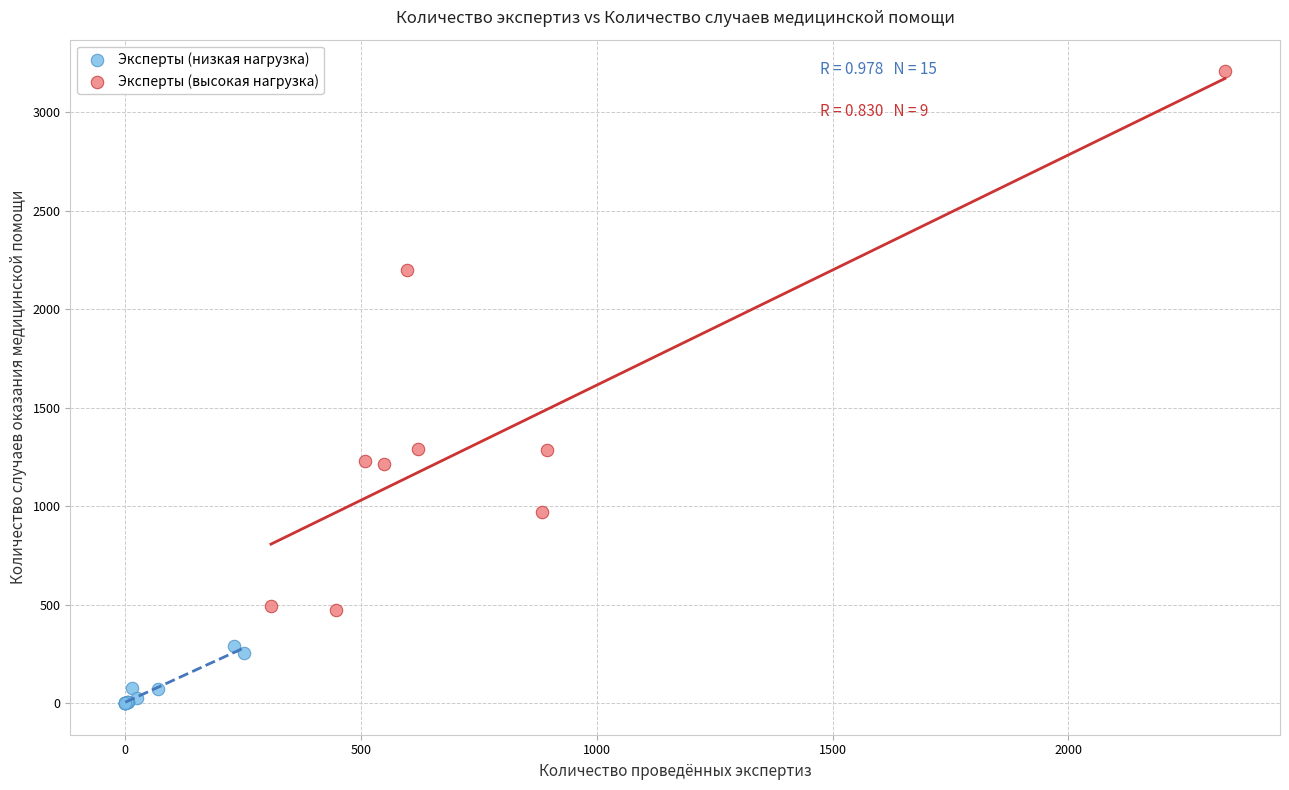

Which series has the largest Y range (max minus min)?

Эксперты (высокая нагрузка)